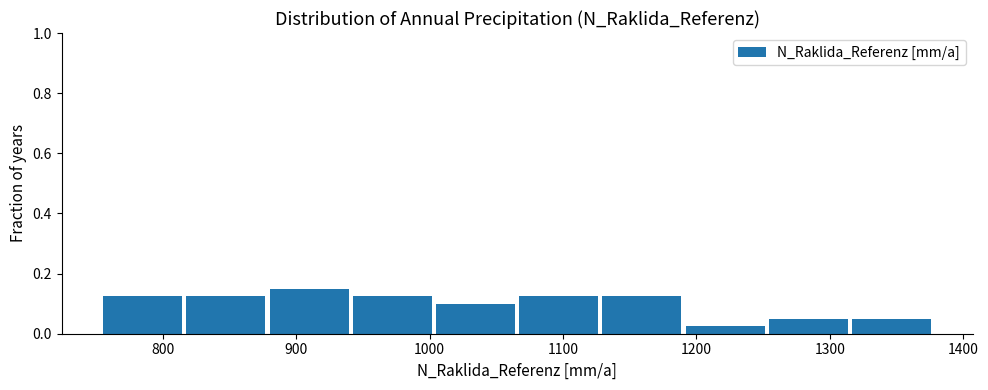

Over which range of the x-axis is the bar tallest?

880 to 940